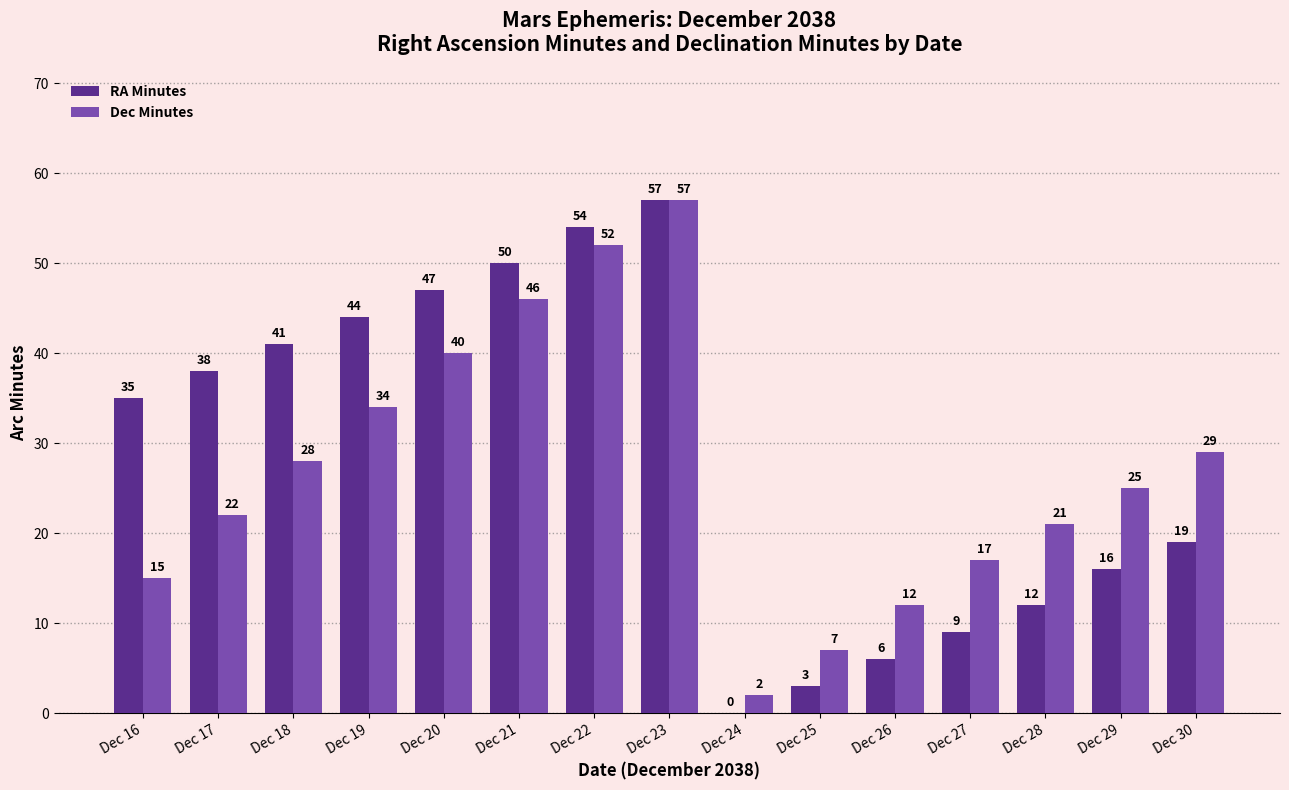

What are all the series names shown in the legend?

RA Minutes, Dec Minutes